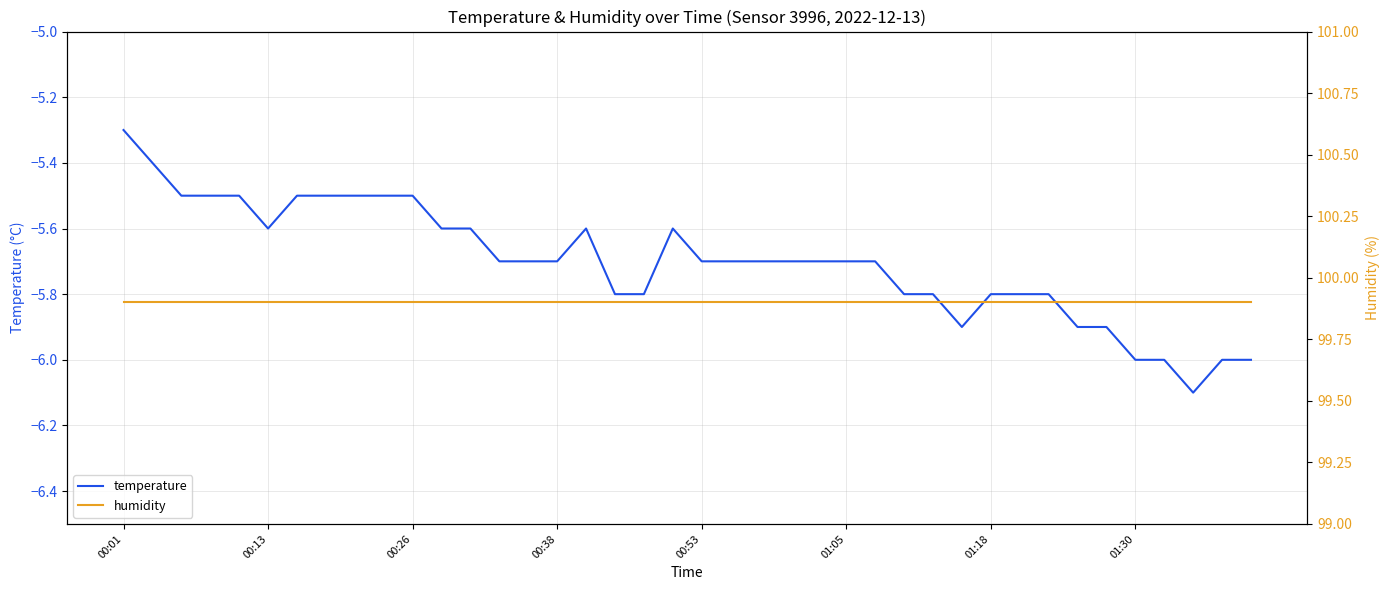

True or false: temperature and humidity intersect in this chart.

False